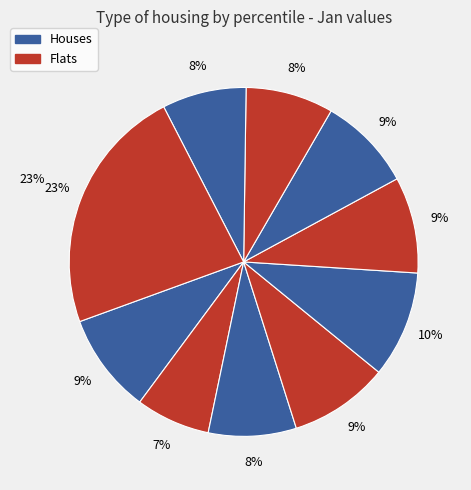

Is it true that pct95 is 8% of the pie?

False